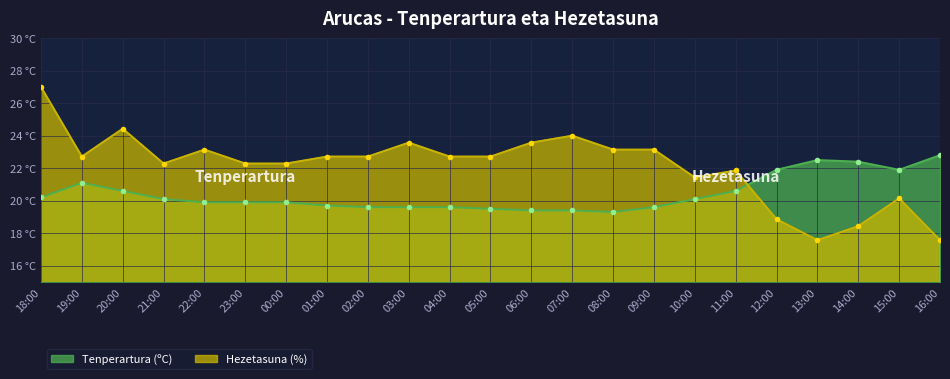

Rank the series by their average value, from lowest to highest.

Tenperartura (ºC), Hezetasuna (%)